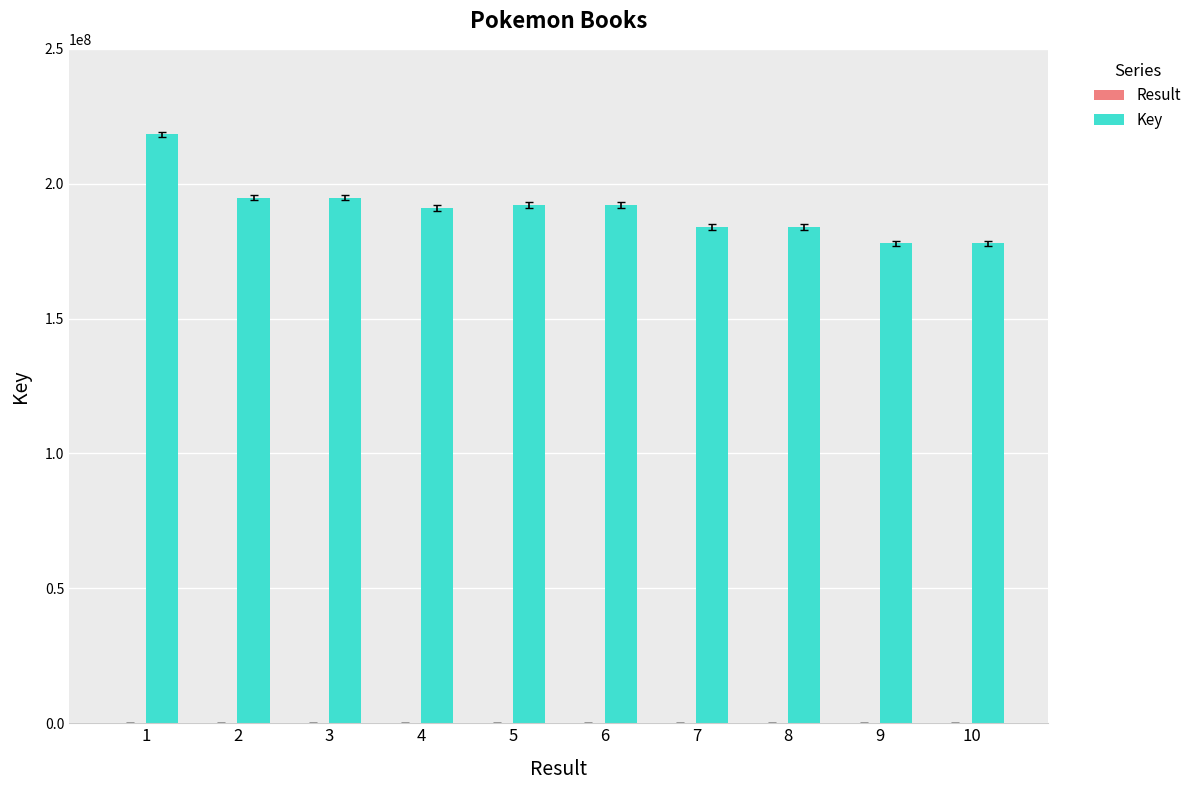

What is the maximum value shown in the chart?

218325940